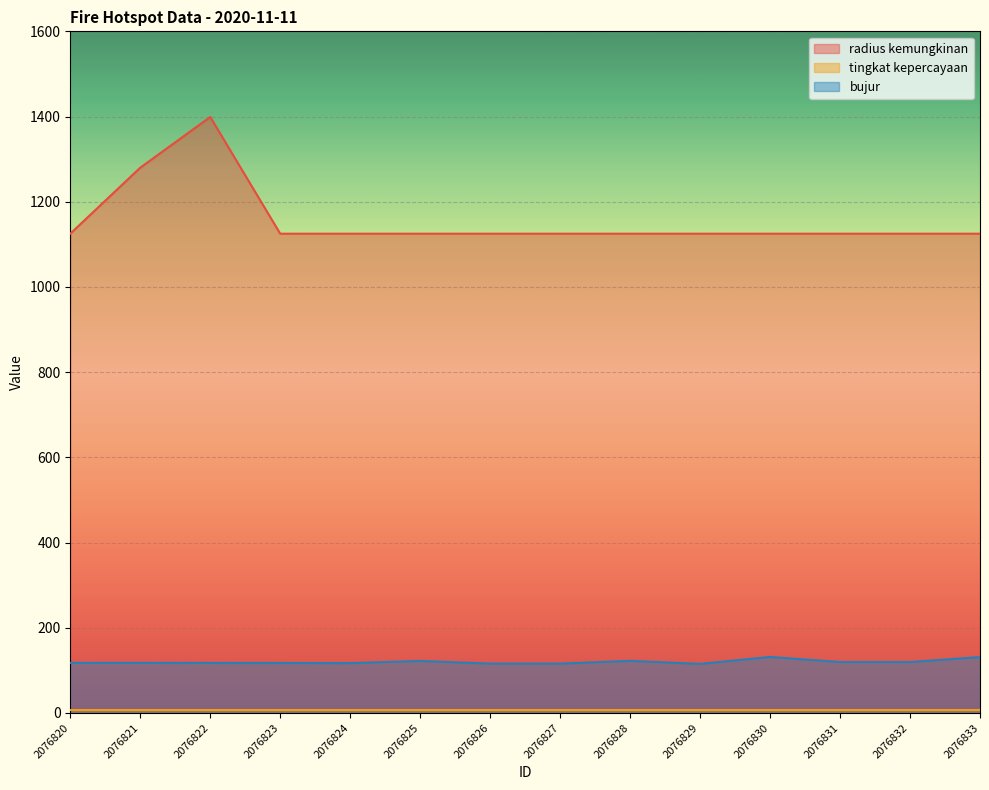

At which category is the sum across all series the highest?

2076822